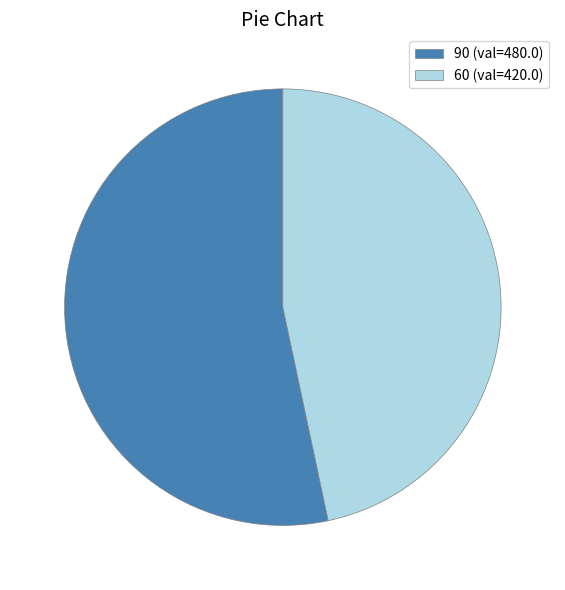

Is 90 (val=480.0) the majority of the pie?

Yes